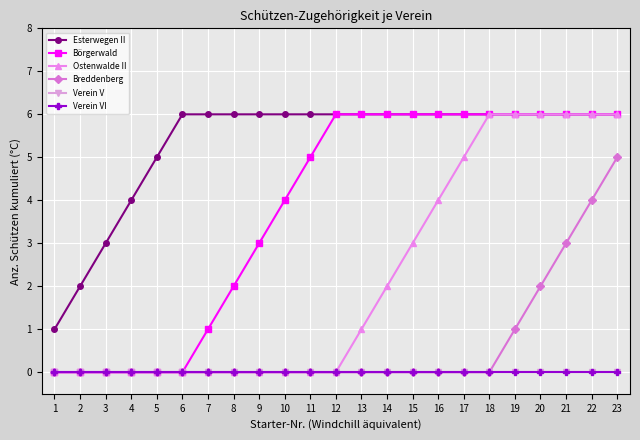

True or false: Ostenwalde II and Breddenberg intersect in this chart.

False